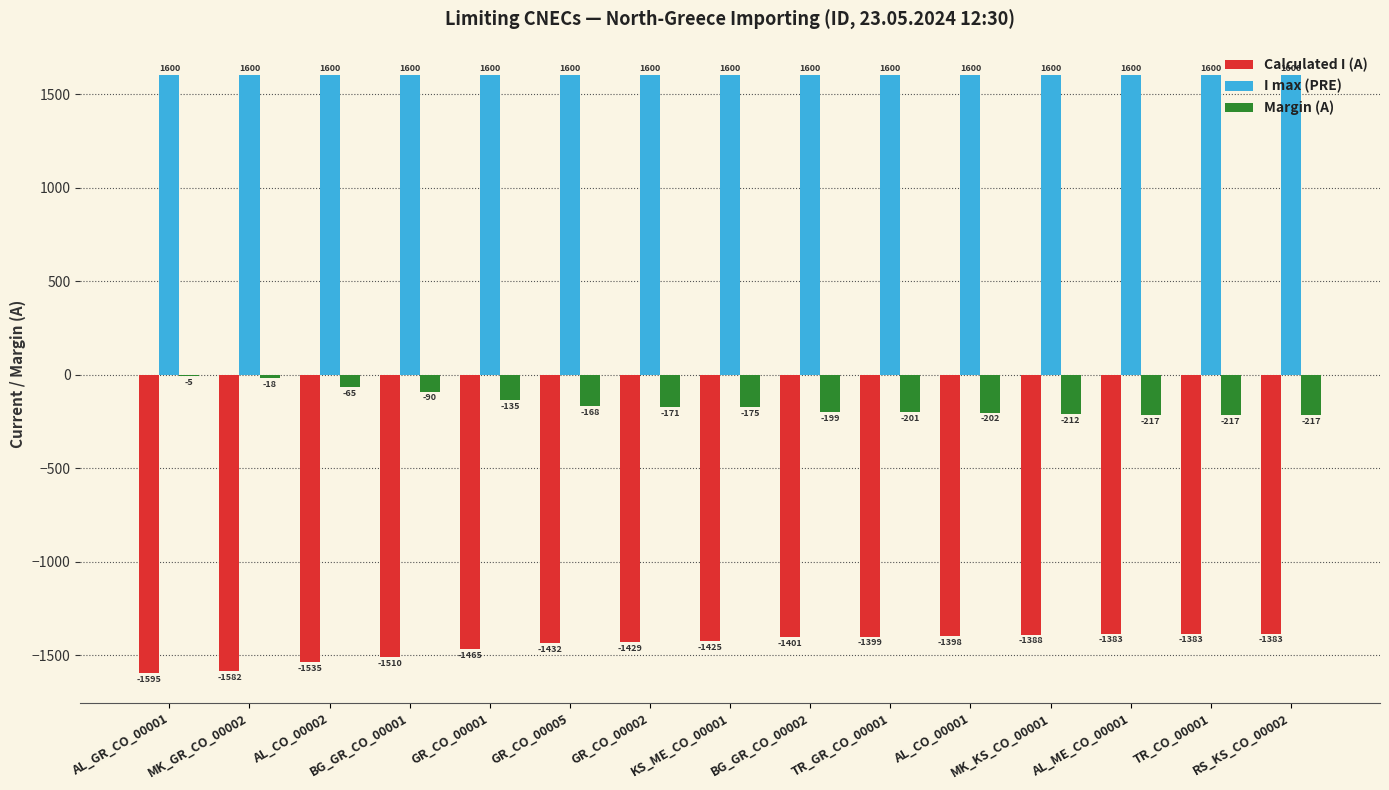

Reading left to right, transcribe all the data shown in this chart.

Calculated I (A): -1595	-1582	-1535	-1510	-1465	-1432	-1429	-1425	-1401	-1399	-1398	-1388	-1383	-1383	-1383
I max (PRE): 1600	1600	1600	1600	1600	1600	1600	1600	1600	1600	1600	1600	1600	1600	1600
Margin (A): -5	-18	-65	-90	-135	-168	-171	-175	-199	-201	-202	-212	-217	-217	-217